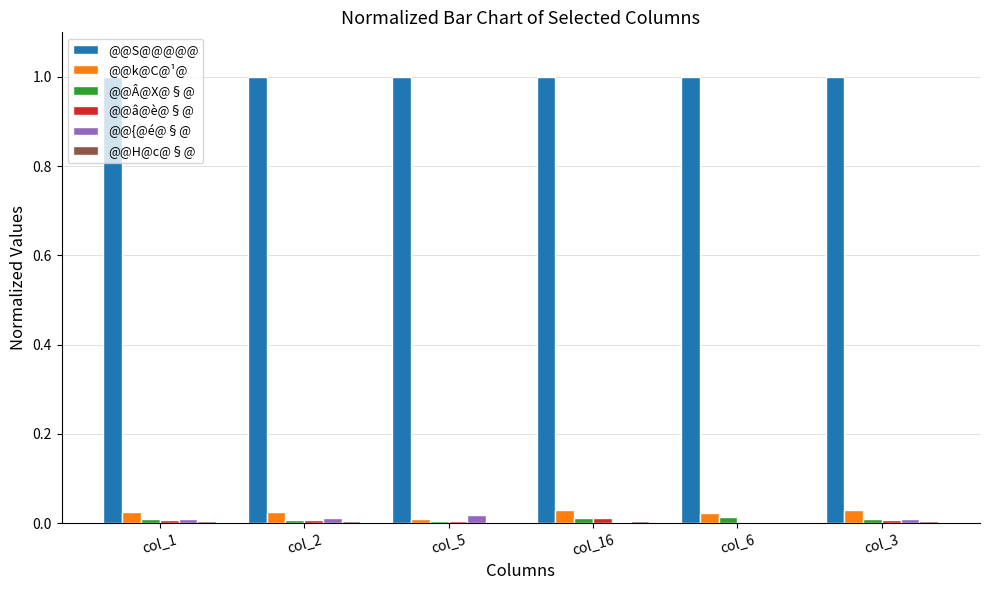

Is it true that @@S@@@@@ equals 0.4 at col_5?

False